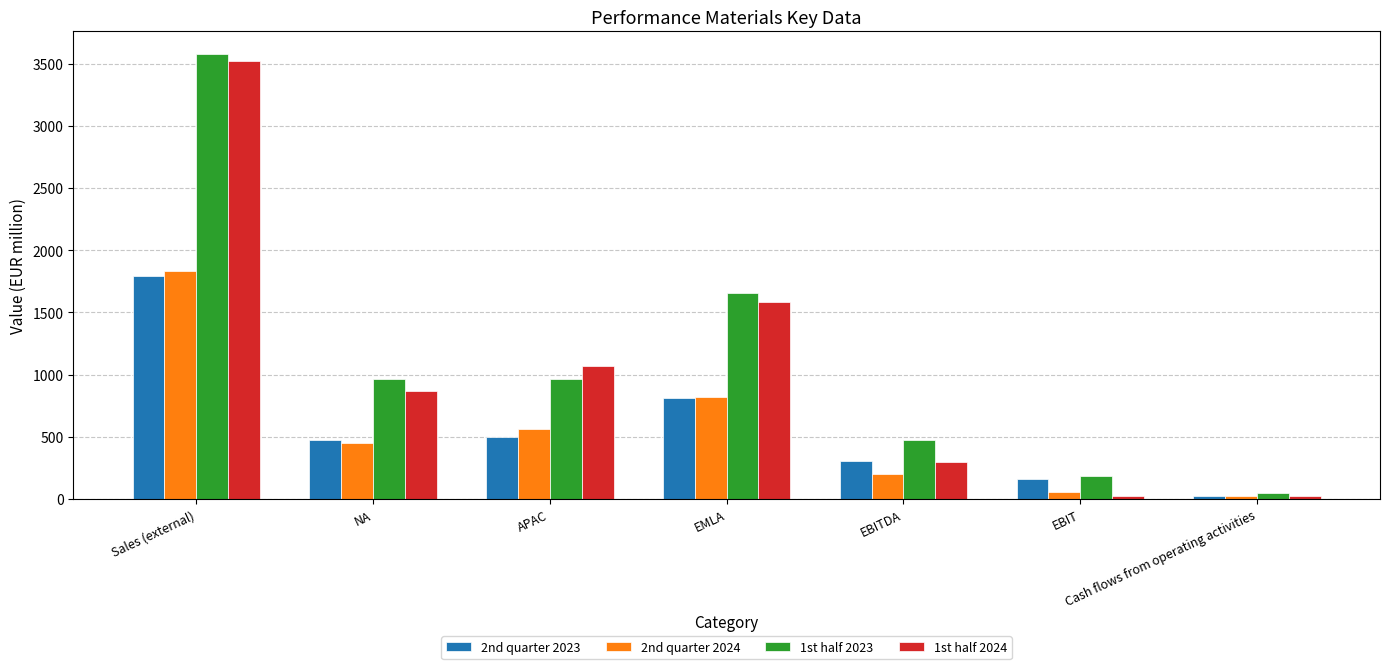

Does the chart contain any negative values?

No